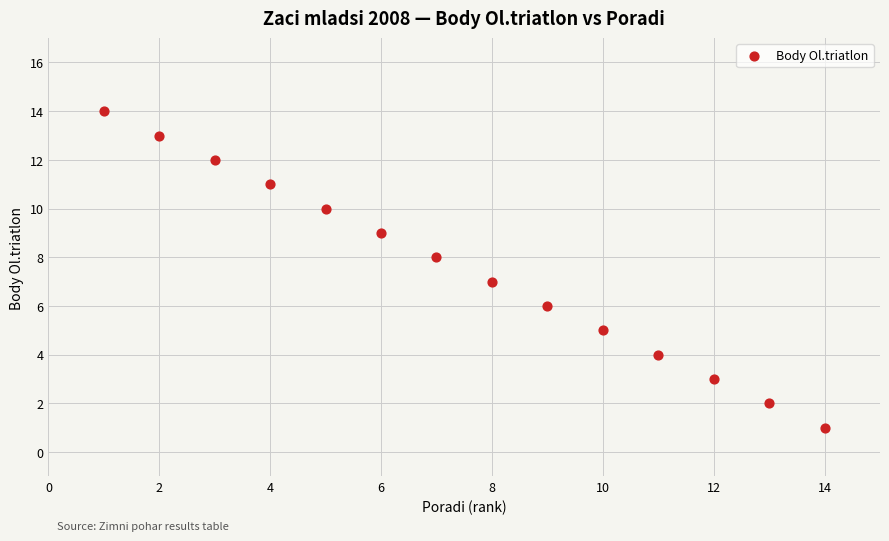

What is the range of Y values (max minus min)?

13